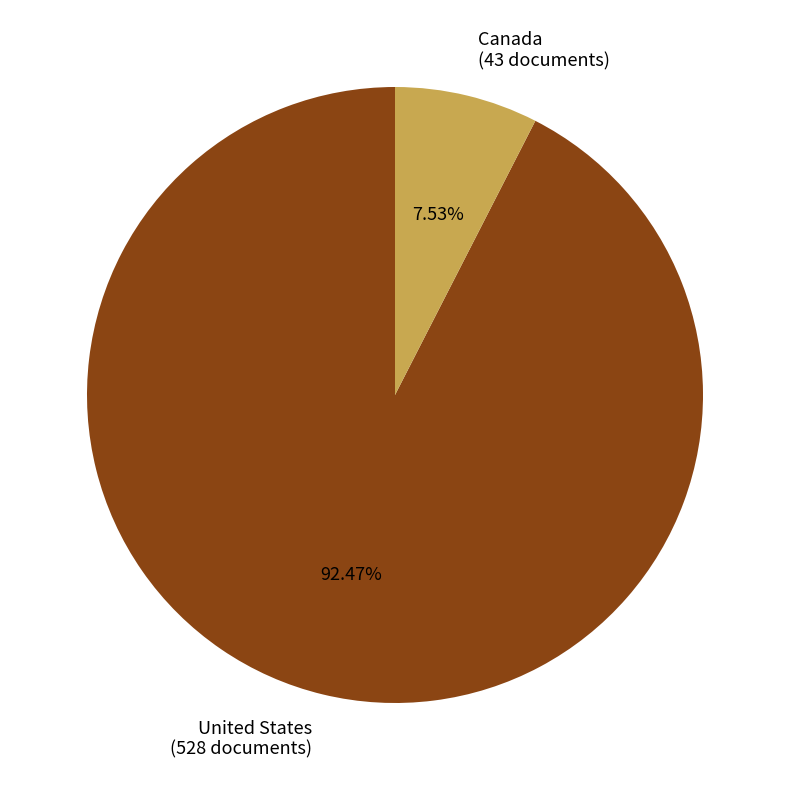

Which category has the biggest portion of the pie?

United States